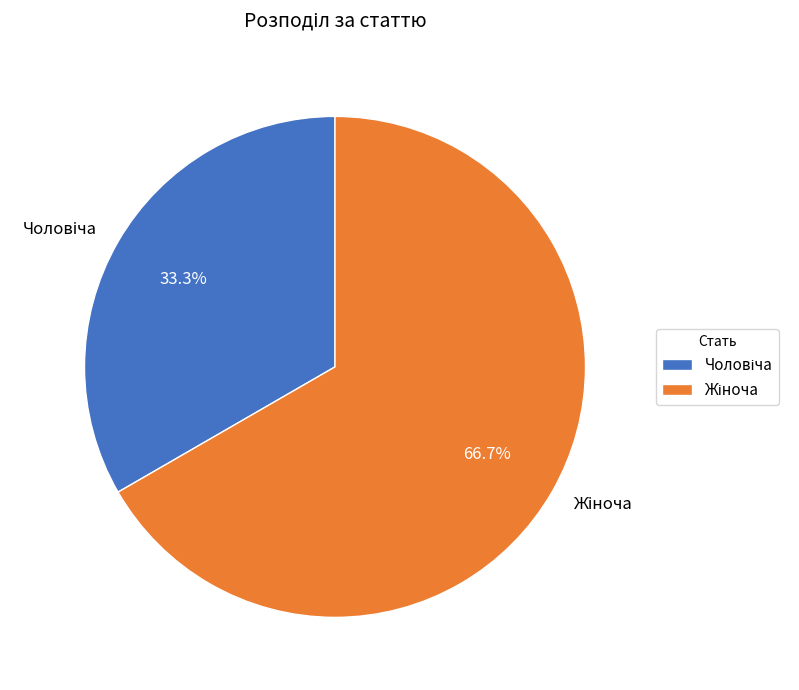

Is the sum of Чоловіча and Жіноча greater than half?

Yes